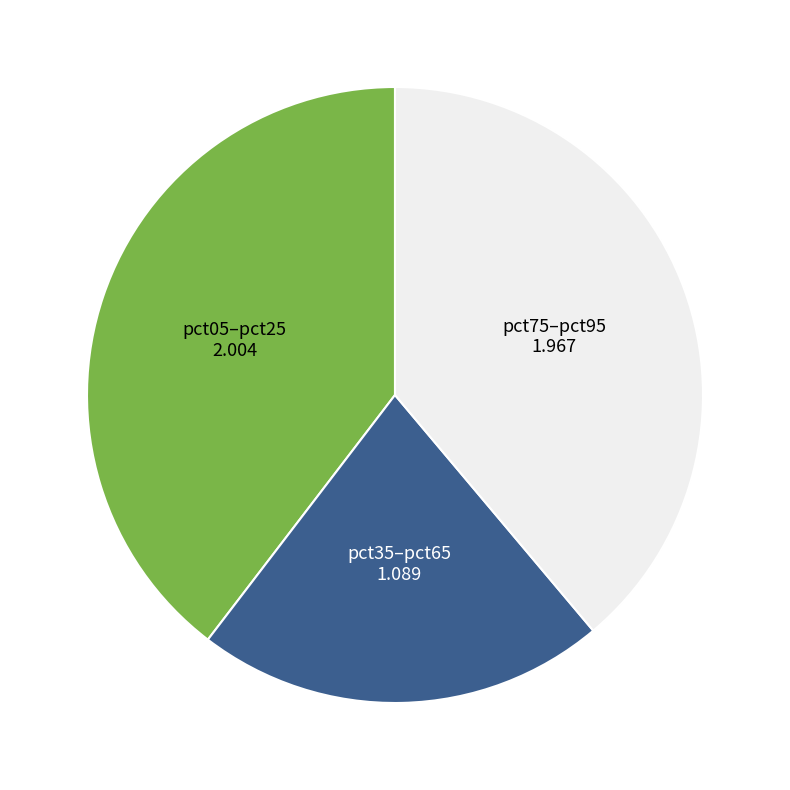

Is there any slice that represents more than half of the pie?

No